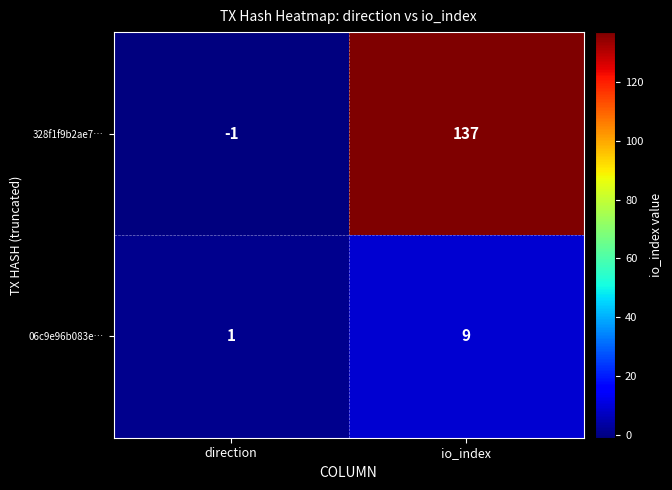

What is the greatest value displayed?

137